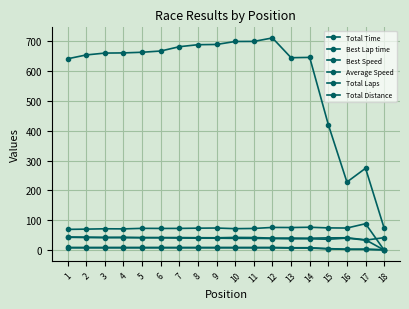

How many lines are shown in the chart?

6